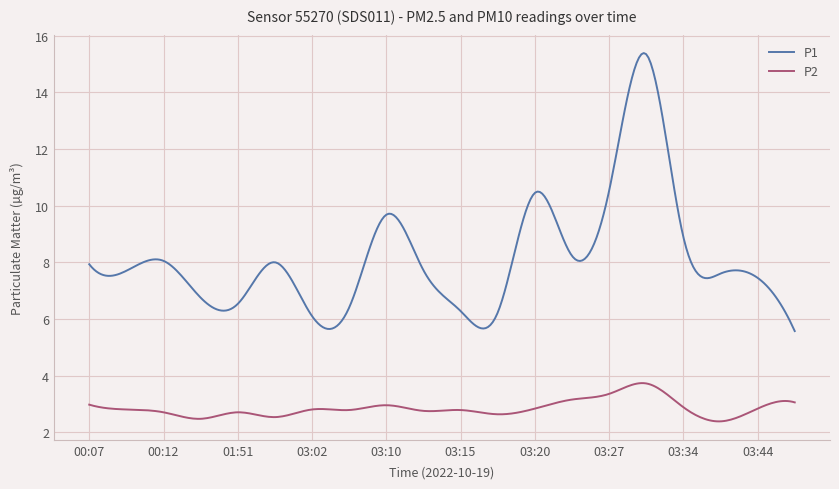

What is the difference between the second highest and minimum values in the P1 series?

9.8